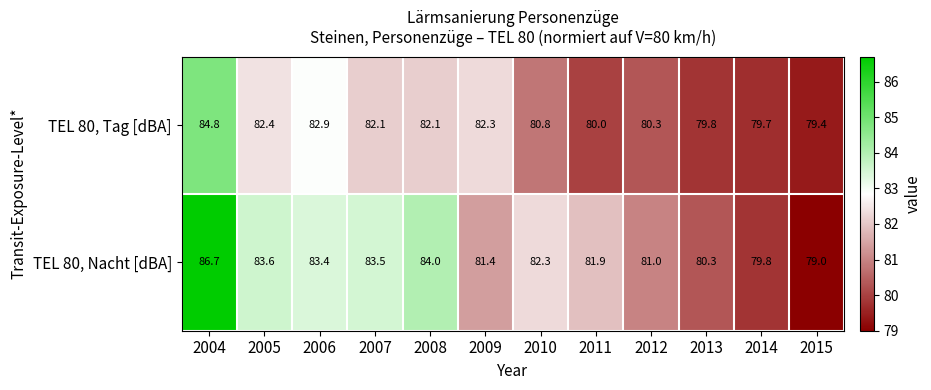

Reading left to right, list all the values displayed in this chart.

TEL 80, Tag [dBA]: 84.8	82.4	82.9	82.1	82.1	82.3	80.8	80.0	80.3	79.8	79.7	79.4
TEL 80, Nacht [dBA]: 86.7	83.6	83.4	83.5	84.0	81.4	82.3	81.9	81.0	80.3	79.8	79.0